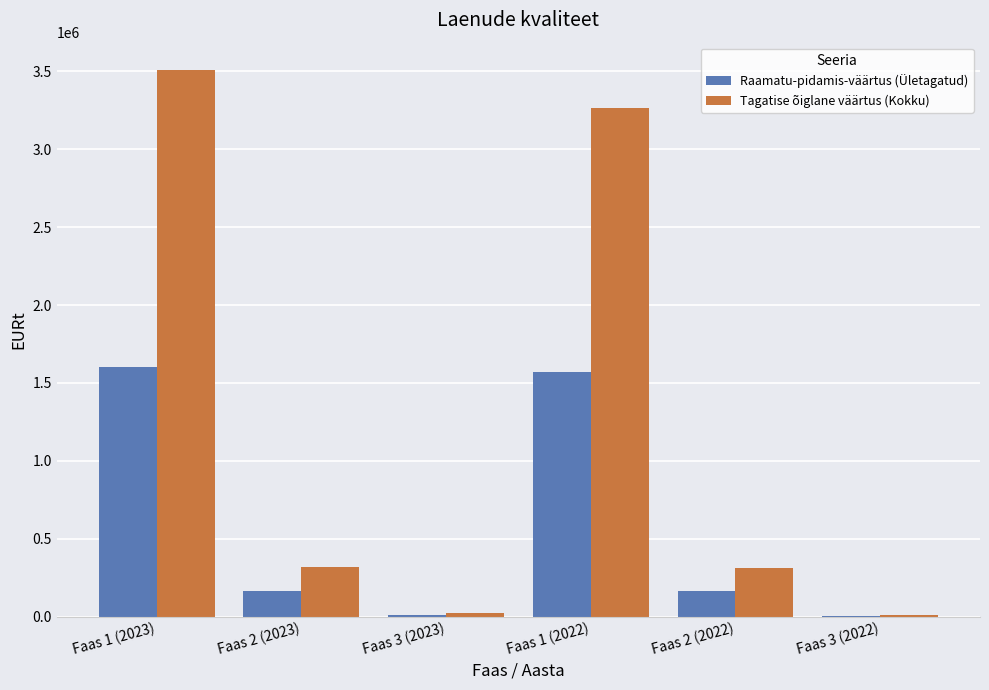

How many data points does each series have?

6